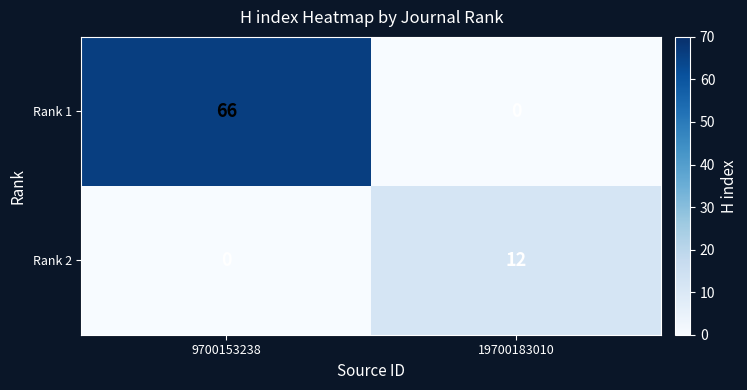

Which series changed the most between 9700153238 and 19700183010?

Rank 1